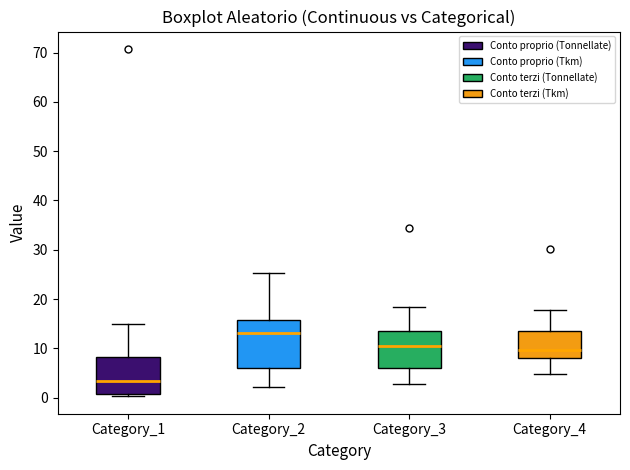

Reading left to right, transcribe this box plot: for each box, give where its median line is, the range the box spans, and where its two whiskers end, as read against the y-axis. The values are not printed on the chart, so give them approximately, as read against the axis.

Category_1: median 3, box 1 to 8, whiskers 0 to 15
Category_2: median 13, box 6 to 16, whiskers 2 to 25
Category_3: median 10, box 6 to 13, whiskers 3 to 18
Category_4: median 10, box 8 to 14, whiskers 5 to 18